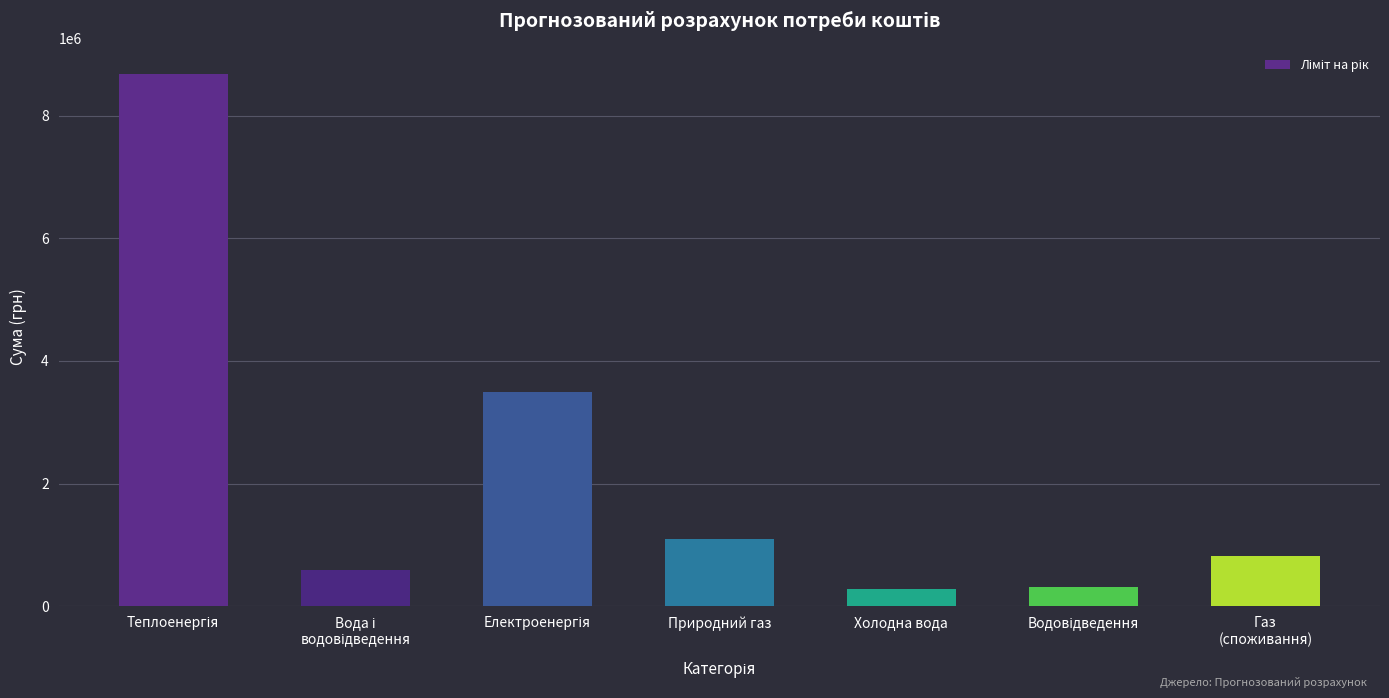

What is the label of the 5th bar from the left?

Холодна вода